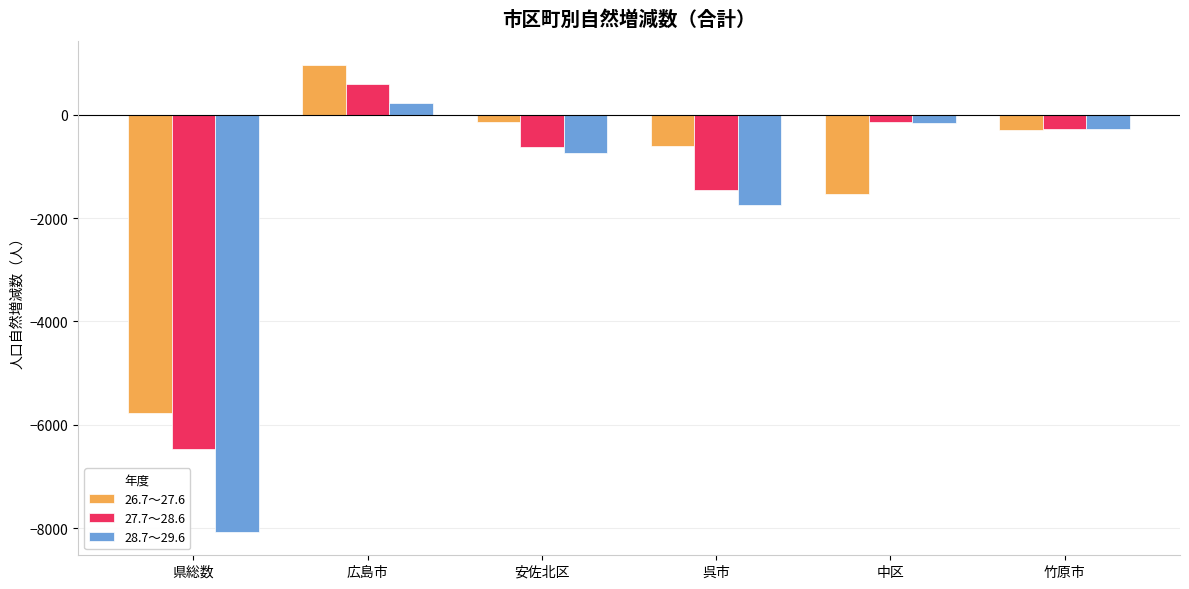

What is the difference between the maximum and minimum values in the 26.7～27.6 series?

6742